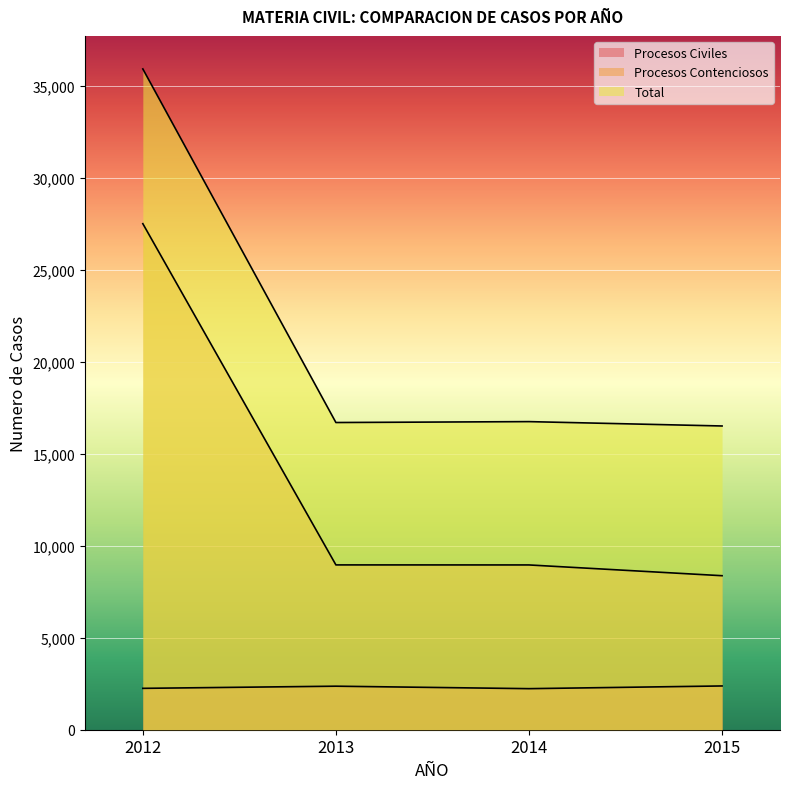

True or false: Procesos Contenciosos and Total intersect in this chart.

False